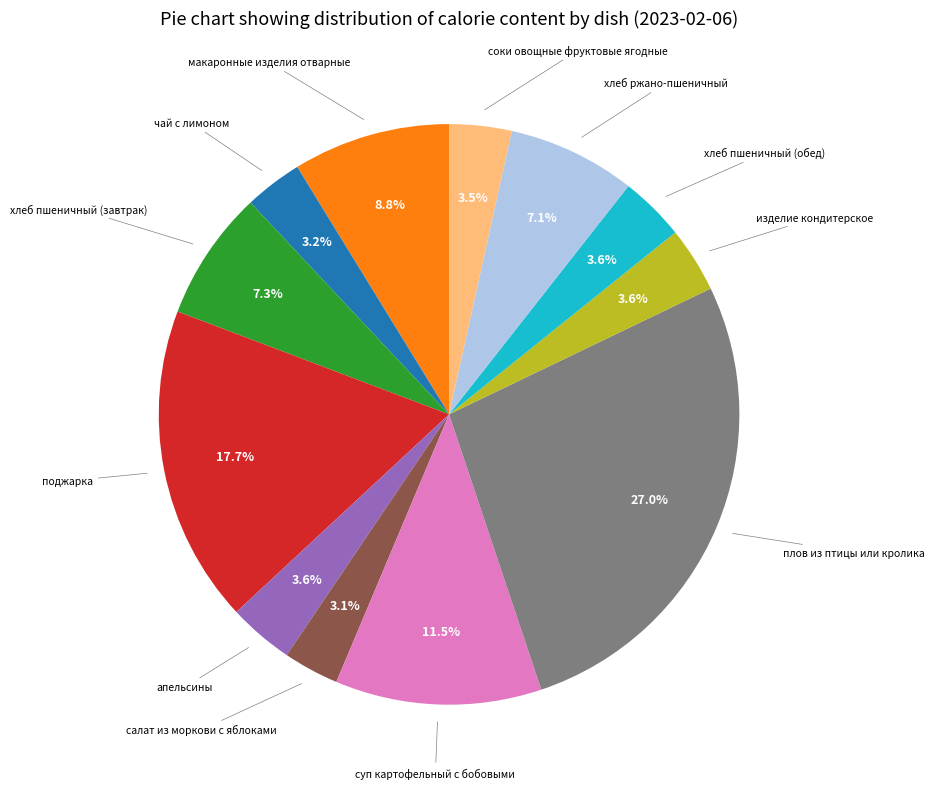

How many slices are in this pie chart?

12